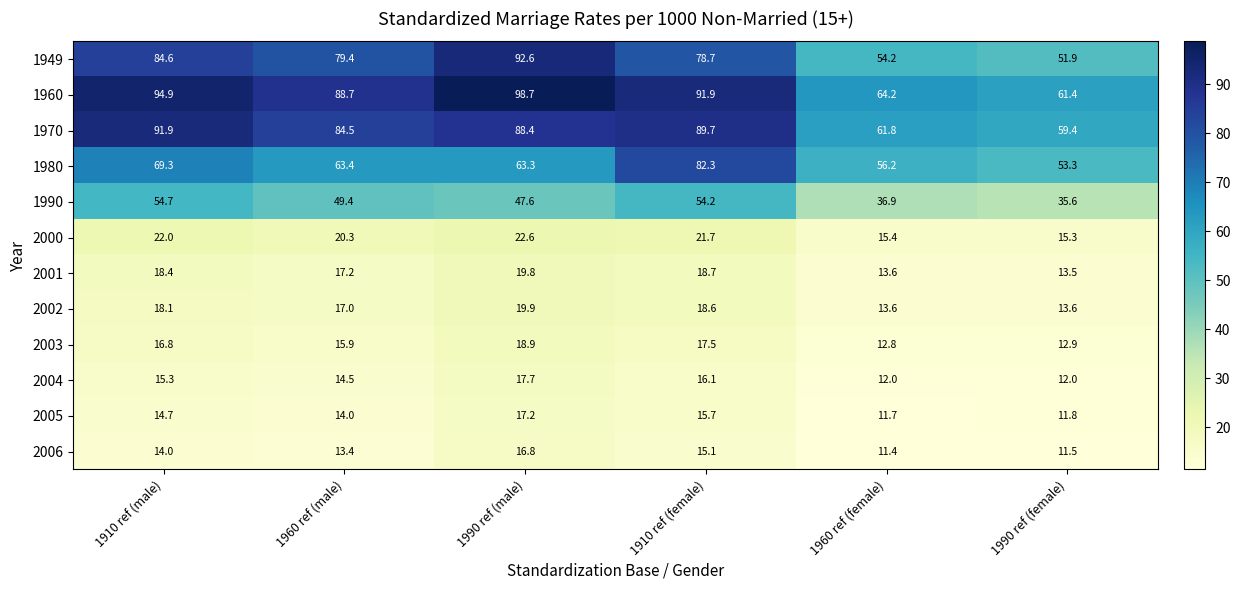

How many series are shown in this chart?

12